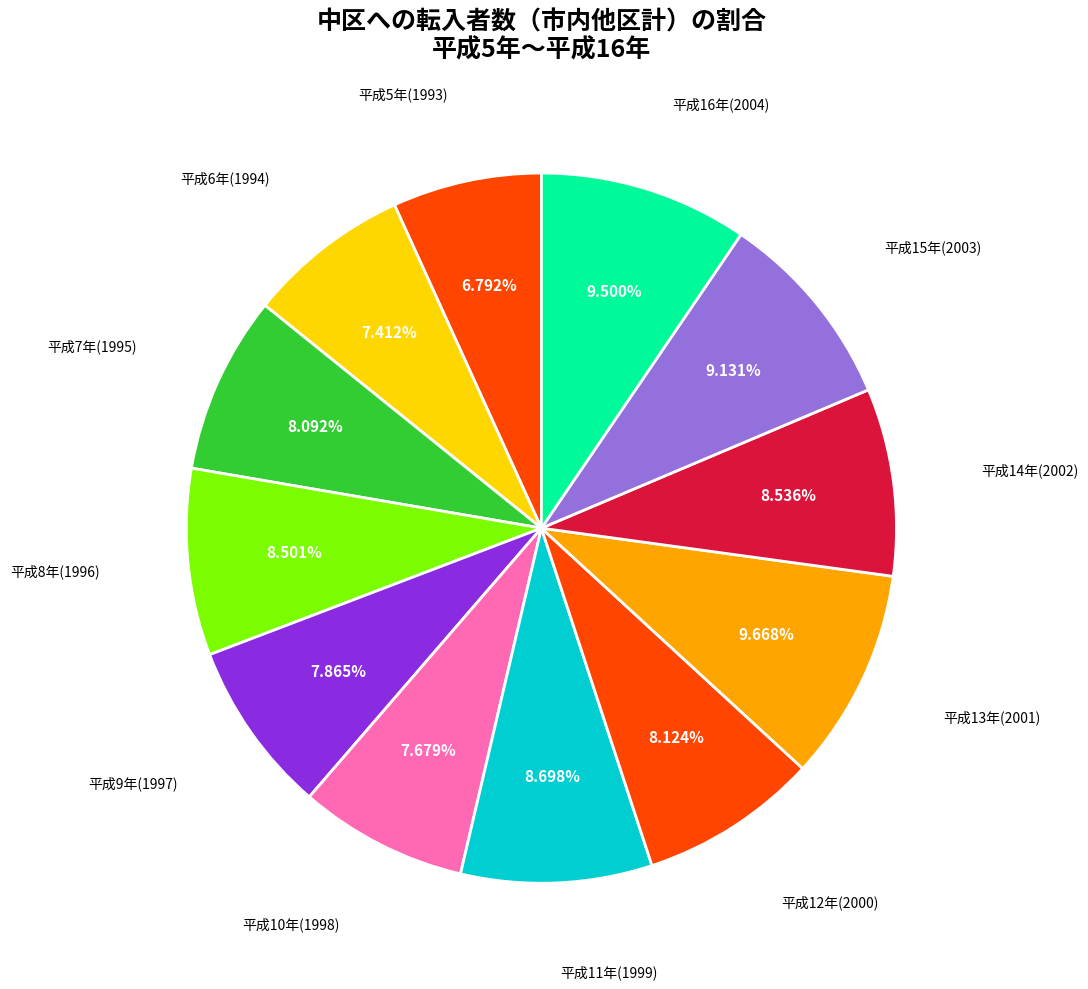

Between 平成13年(2001) and 平成9年(1997), which is larger?

平成13年(2001)